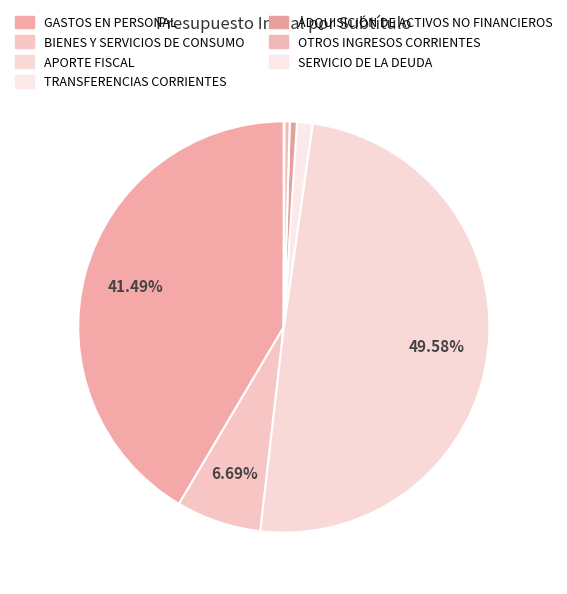

Which category has the biggest portion of the pie?

APORTE FISCAL